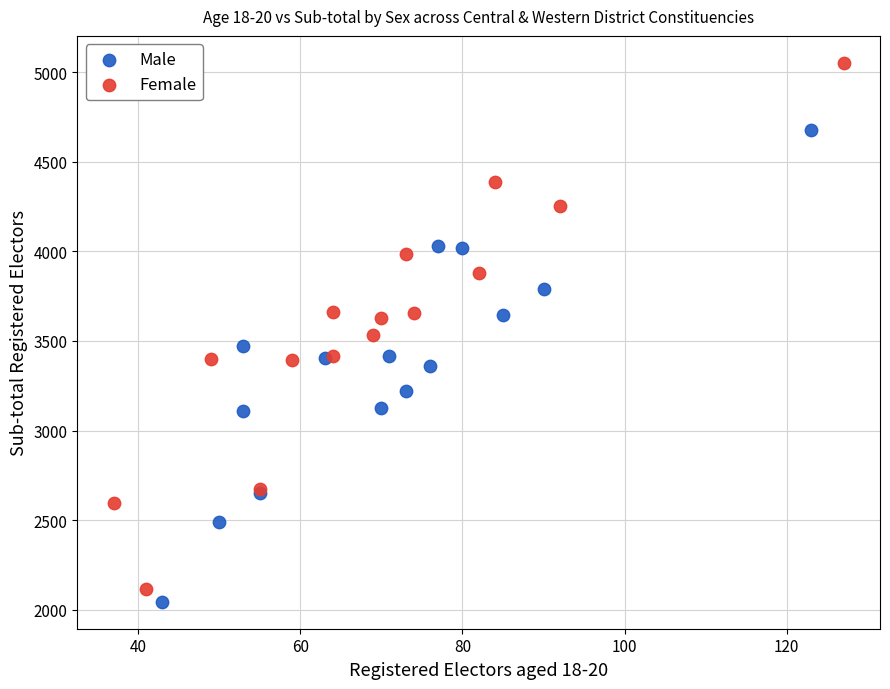

Which series reaches the maximum Y coordinate?

Female